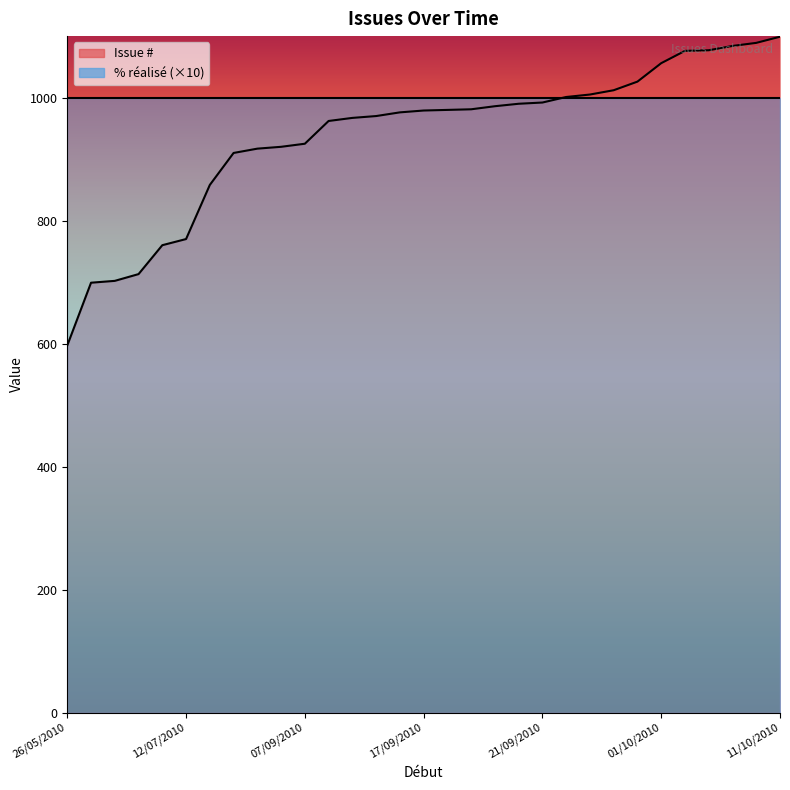

What is the label of the 8th point from the left?

06/09/2010